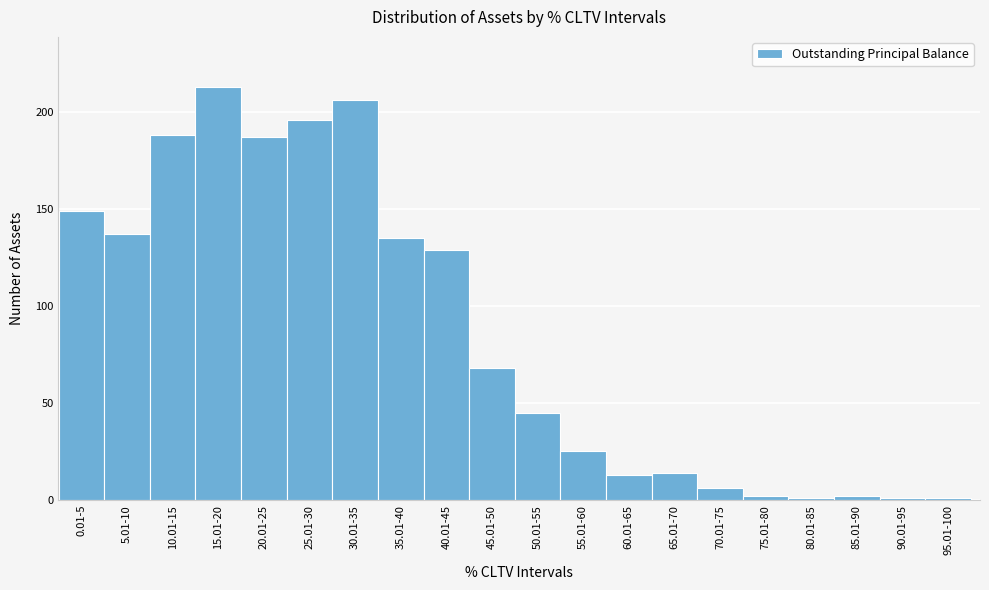

Reading right to left, what are all the values shown in this chart?

1	1	2	1	2	6	14	13	25	45	68	129	135	206	196	187	213	188	137	149